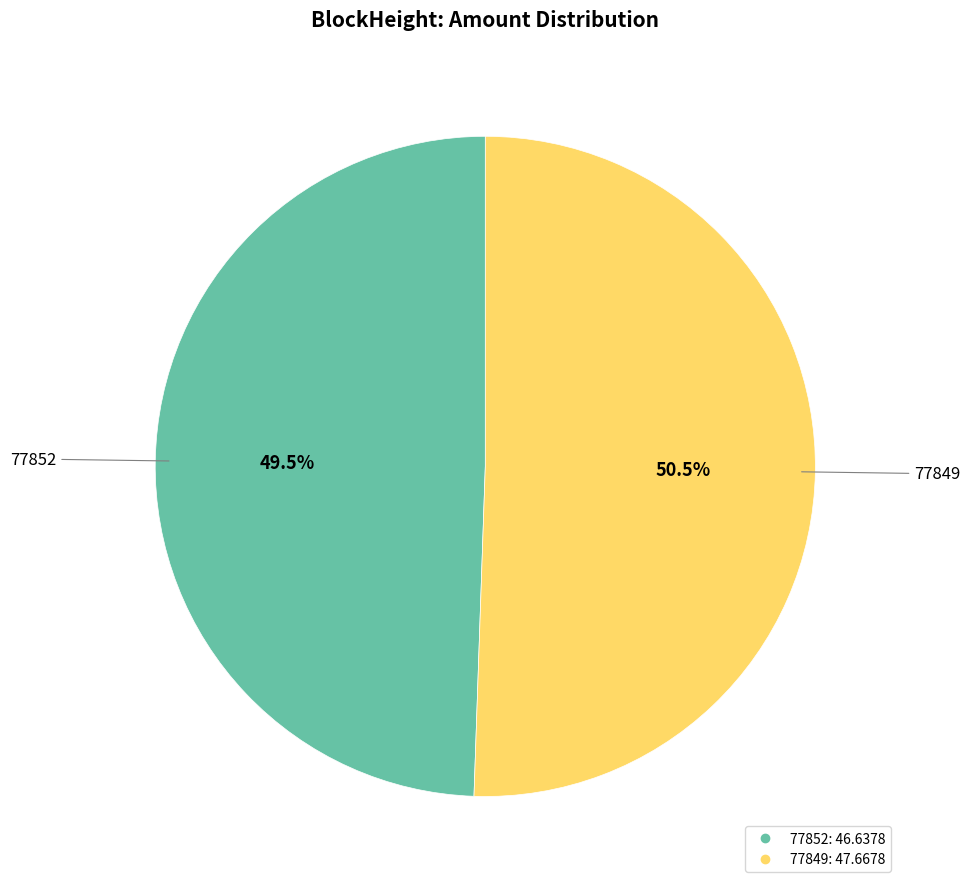

Which category has the biggest portion of the pie?

77849